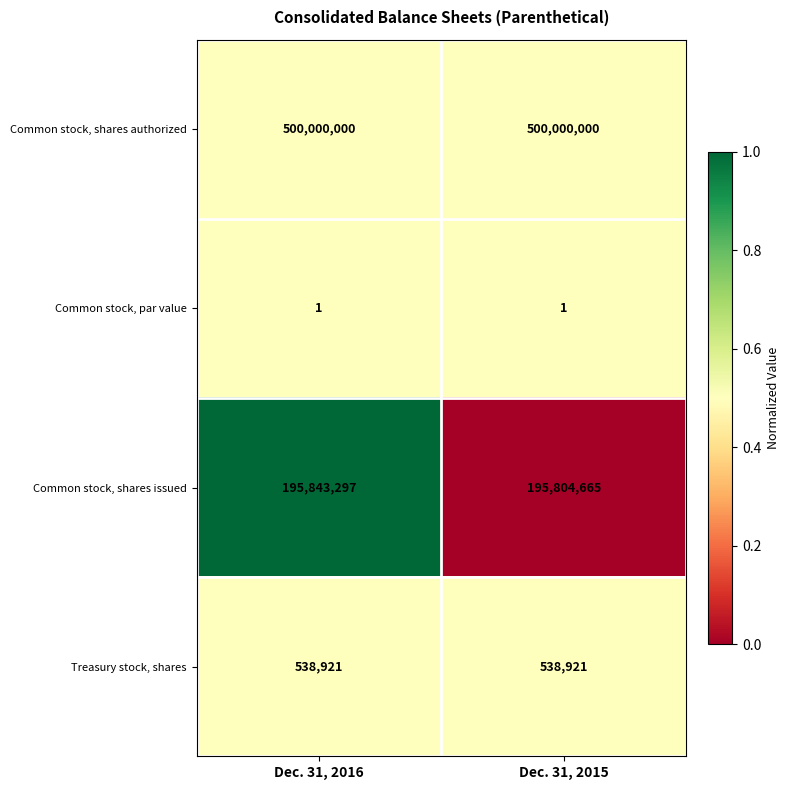

Which series changed the most between Dec. 31, 2016 and Dec. 31, 2015?

Common stock, shares issued